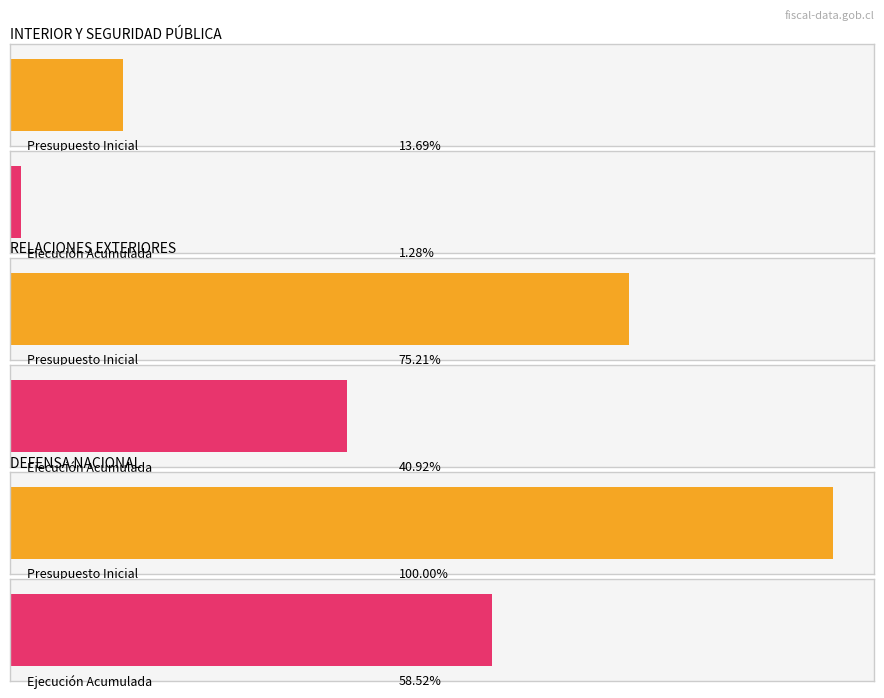

Which category has the highest value across all series?

MINISTERIO DE DEFENSA NACIONAL